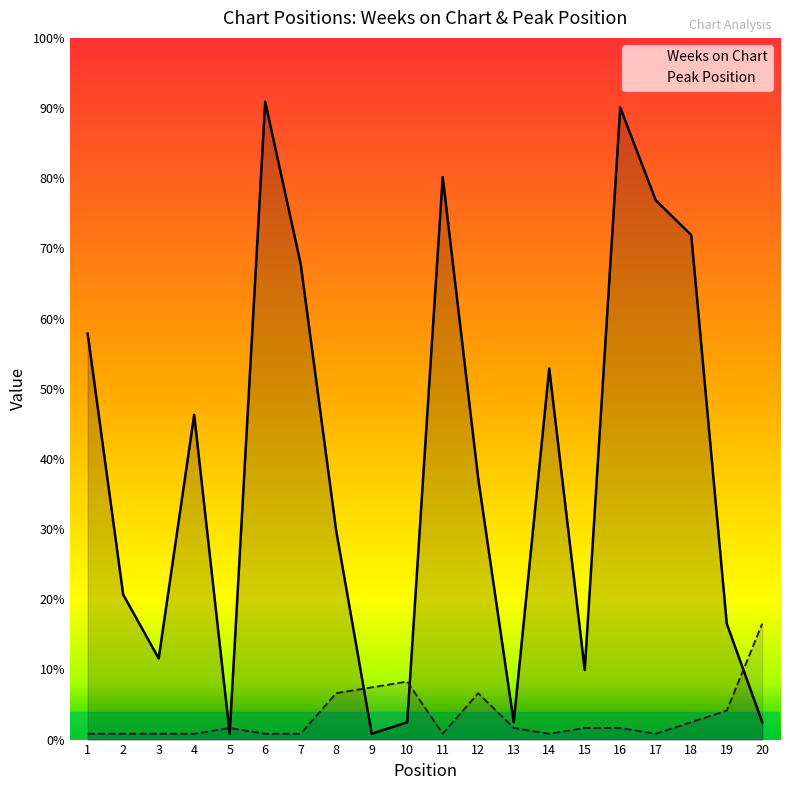

Between 17 and 6, which is larger?

6